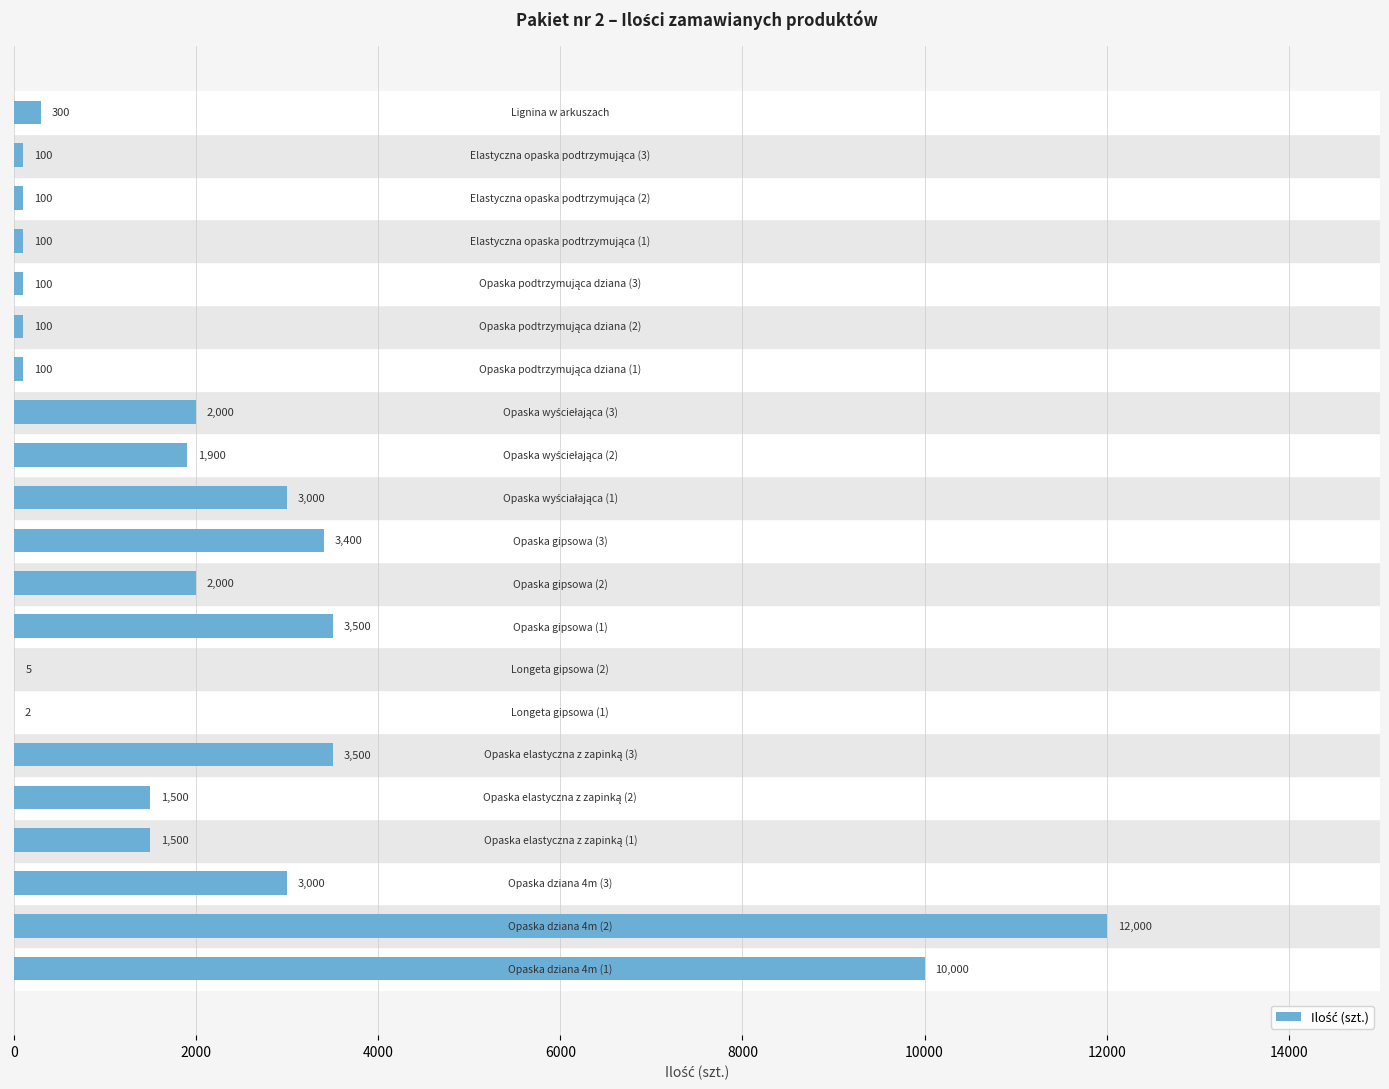

What is the sum of all values?

48207